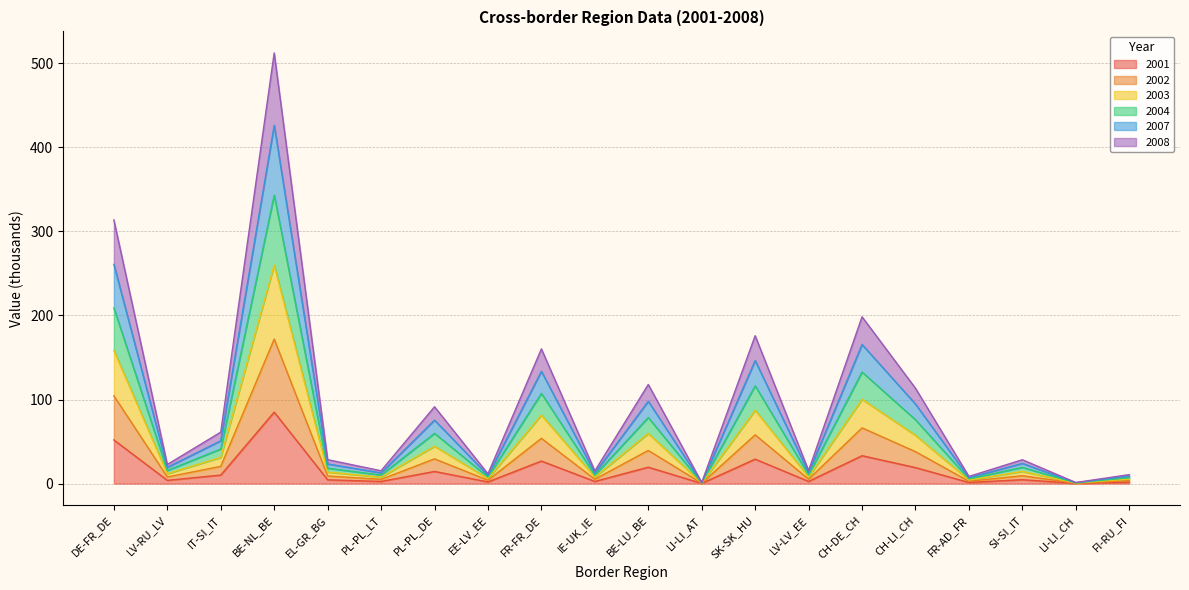

Which series has the largest total across all categories?

2004